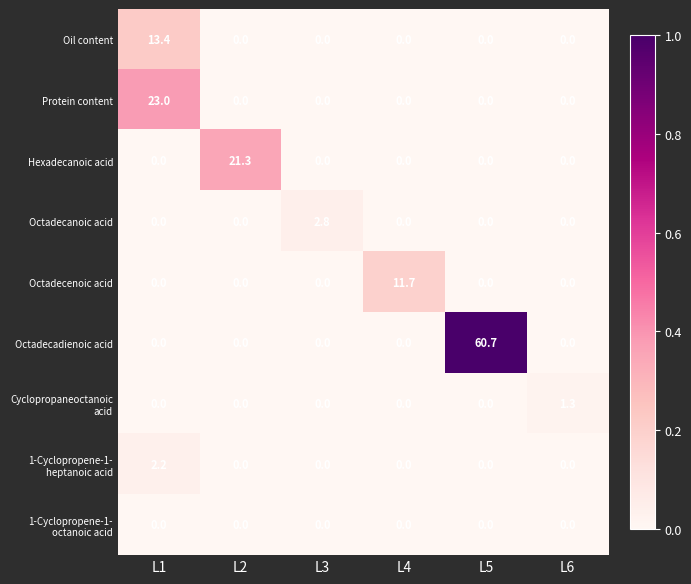

What is the greatest value displayed?

60.7